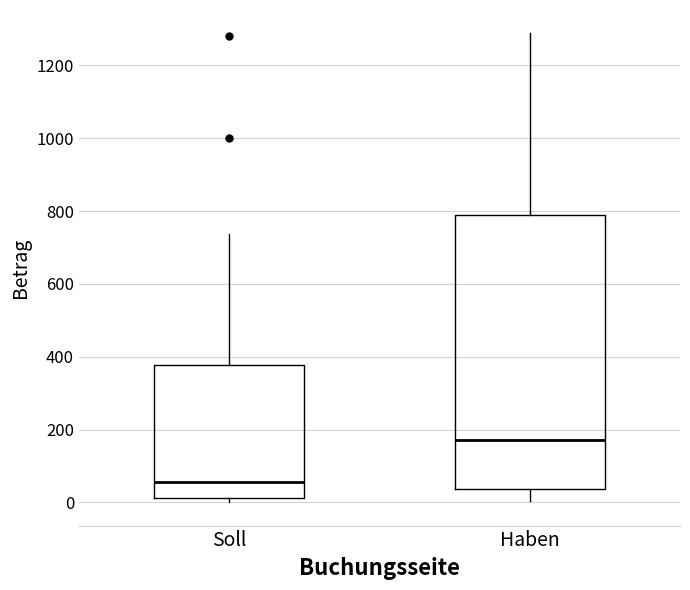

Which box has the lowest median line?

Soll